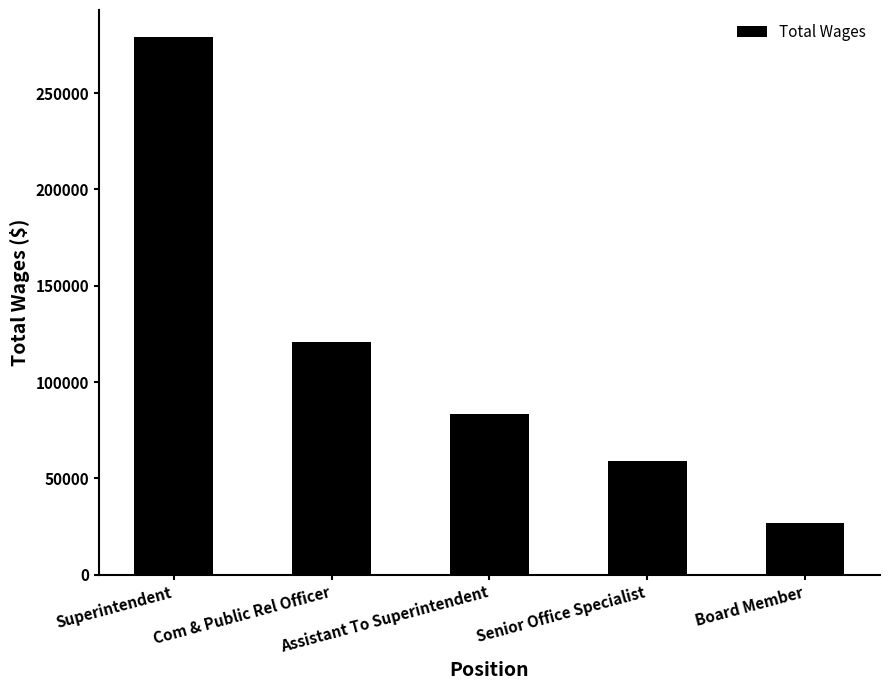

How many data points are less than 83391?

2